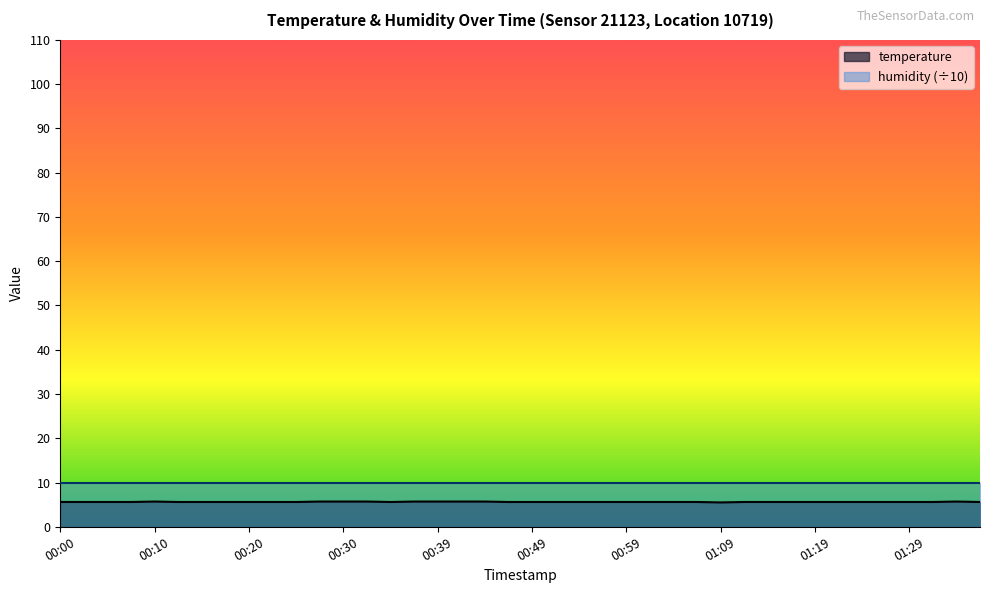

Is it true that the value at 01:11 is 8.3?

False